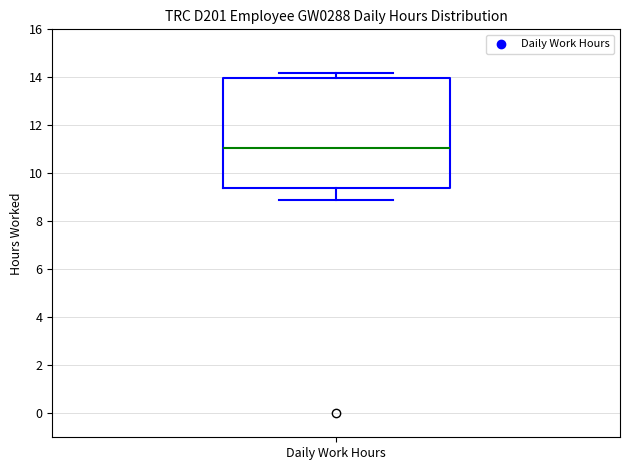

Read this box plot against the y-axis: the position of the median line, the range covered by the box, and the ends of both whiskers. The values are not printed on the chart, so give them approximately, as read against the axis.

median 11.0, box 9.4 to 14.0, whiskers 9.0 to 14.2